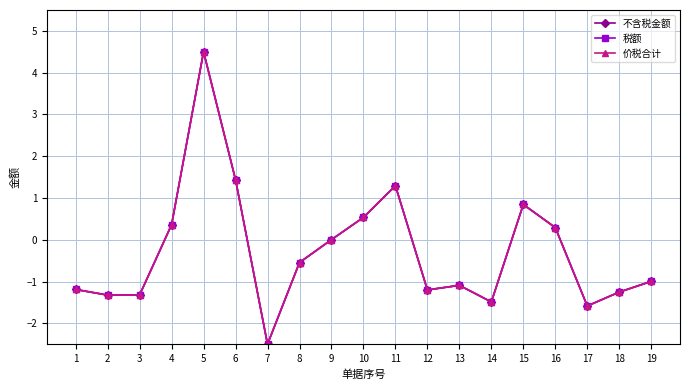

True or false: 税额 has more than 0 points higher than both neighbors.

True